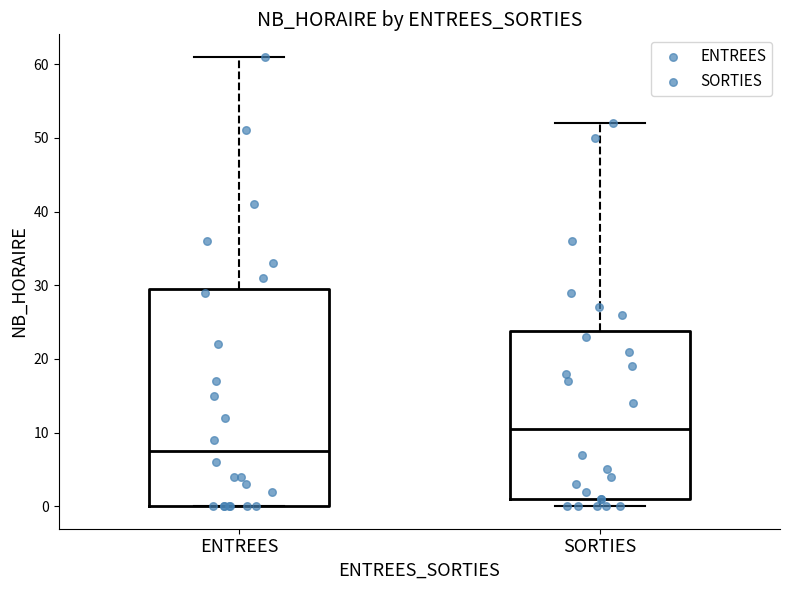

Reading left to right, read every box against the y-axis: the position of its median line, the range the box covers, and the ends of its whiskers. The values are not printed on the chart, so give them approximately, as read against the axis.

ENTREES: median 8, box 0 to 30, whiskers 0 to 61
SORTIES: median 11, box 1 to 24, whiskers 0 to 52